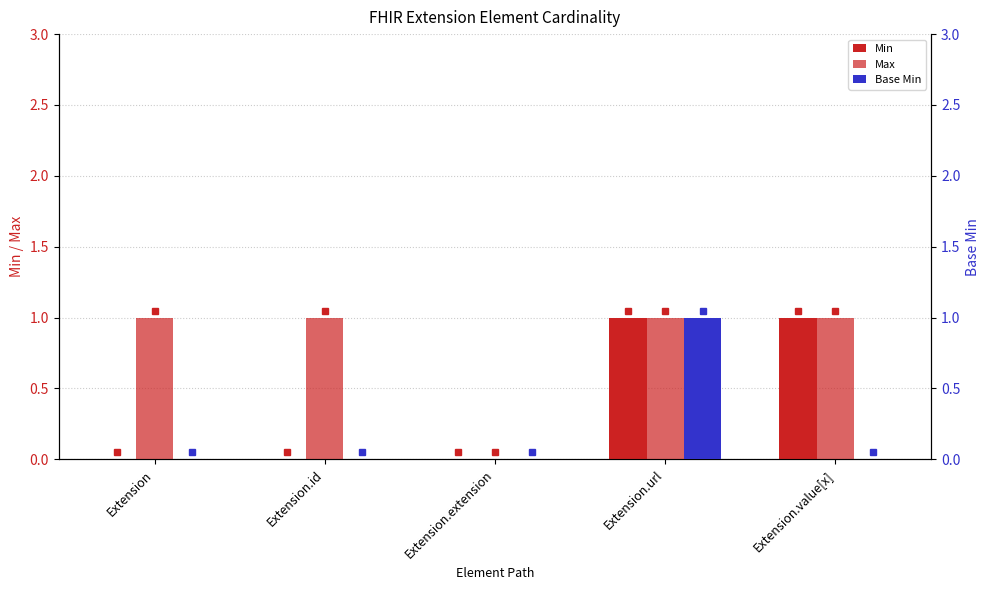

How many bars are there in total?

15